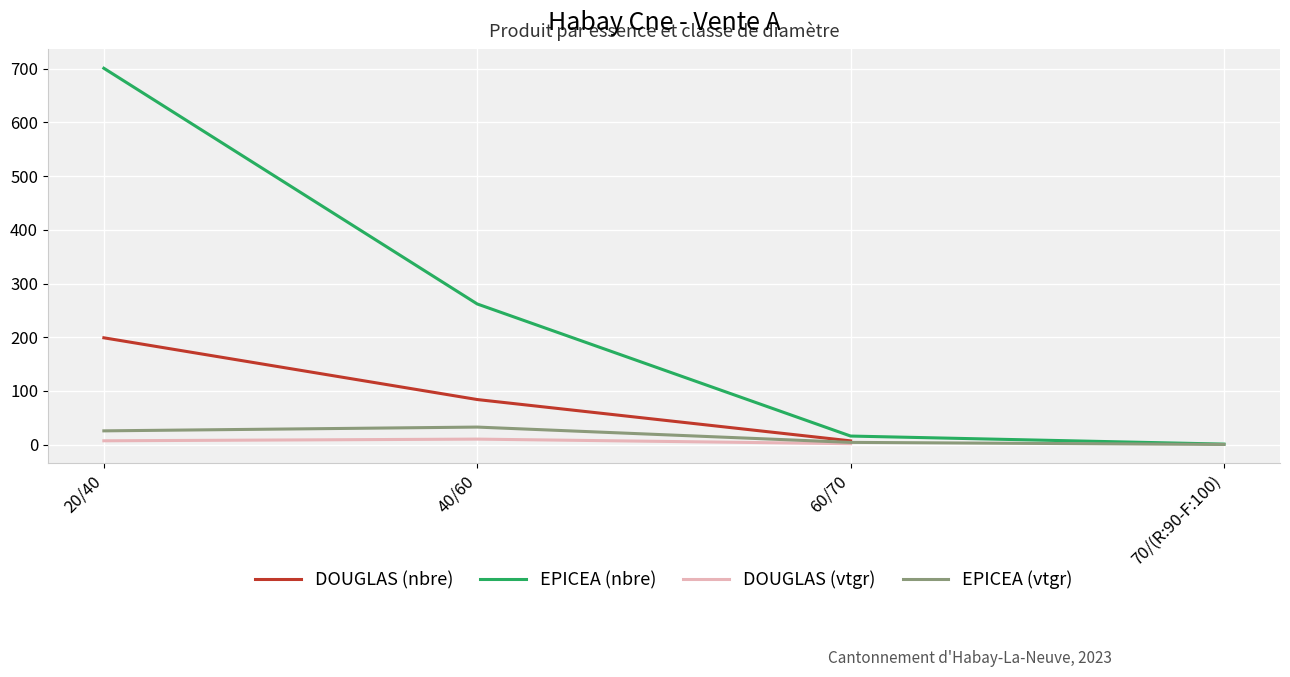

Where does the DOUGLAS (nbre) series first go above 84?

20/40